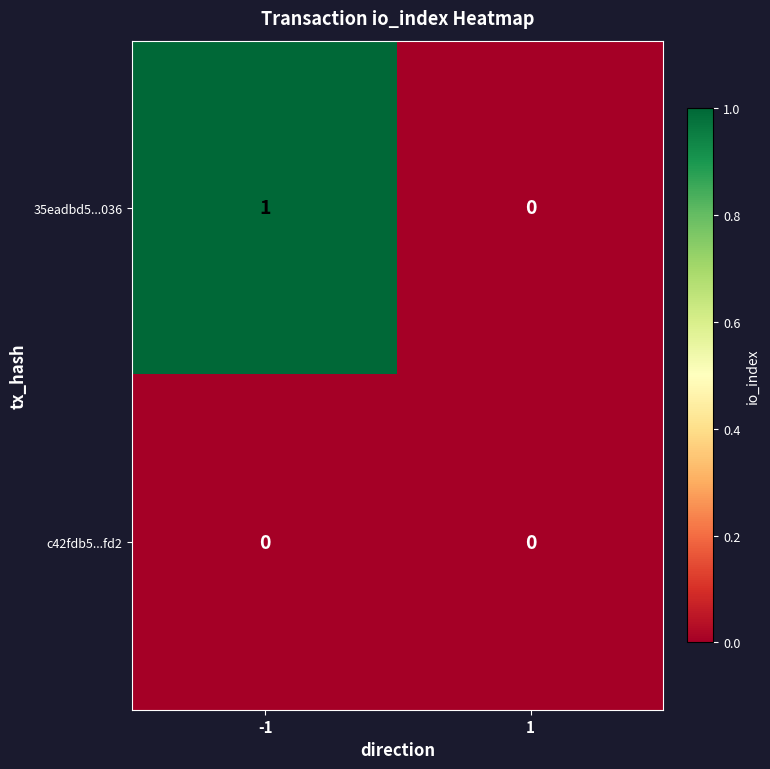

Which category has the highest value across all series?

-1